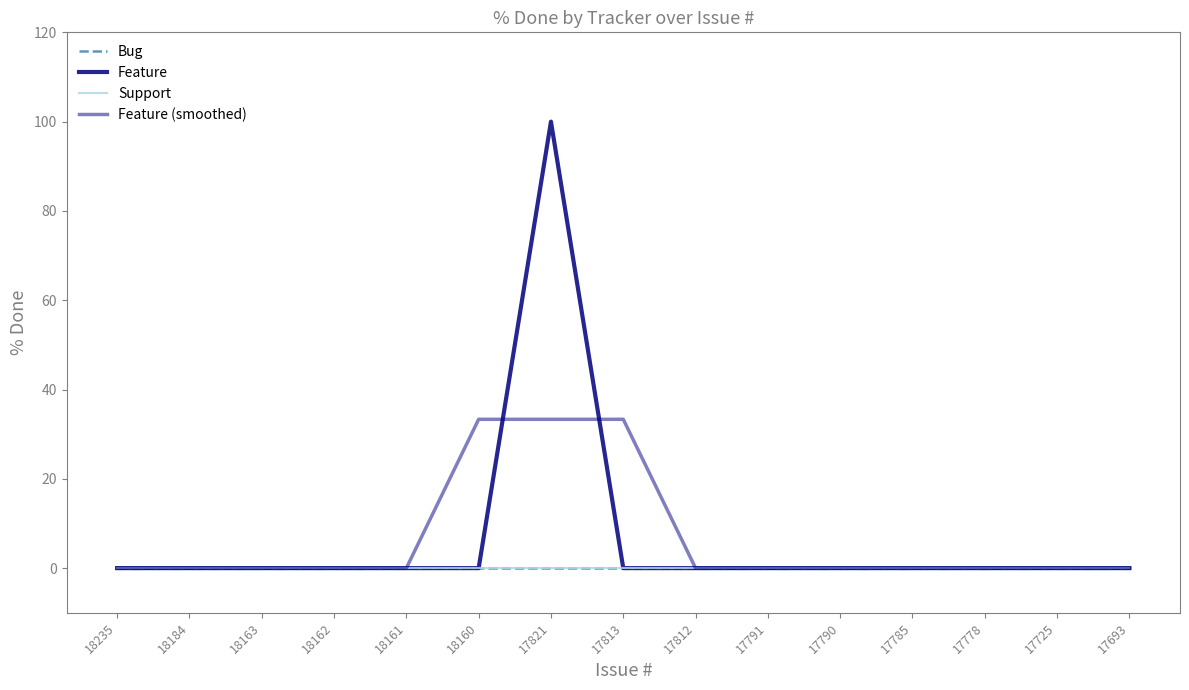

Reading left to right, what are all the values shown in this chart?

Bug: 0.0	0.0	0.0	0.0	0.0	0.0	0.0	0.0	0.0	0.0	0.0	0.0	0.0	0.0	0.0
Feature: 0.0	0.0	0.0	0.0	0.0	0.0	100.0	0.0	0.0	0.0	0.0	0.0	0.0	0.0	0.0
Support: 0.0	0.0	0.0	0.0	0.0	0.0	0.0	0.0	0.0	0.0	0.0	0.0	0.0	0.0	0.0
Feature (smoothed): 0.0	0.0	0.0	0.0	0.0	33.3	33.3	33.3	0.0	0.0	0.0	0.0	0.0	0.0	0.0